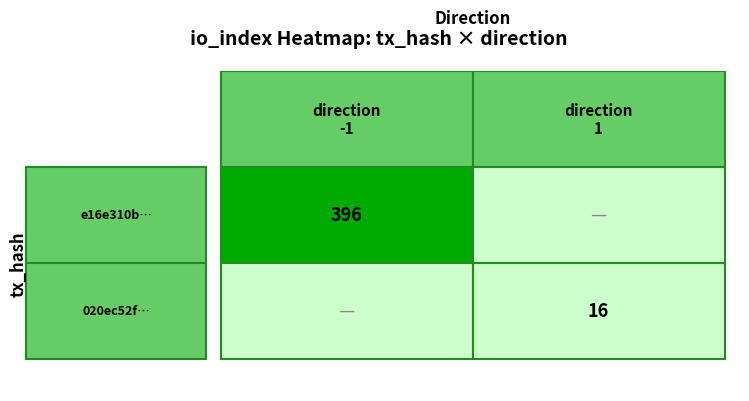

Reading right to left, extract all data points from this chart.

e16e310b386024b7e8579128fbef8c4da3c9b2e: io_index=396	direction=-1
020ec52f83ac4ab7b54ec49dcceea22bca92cbe: io_index=16	direction=1